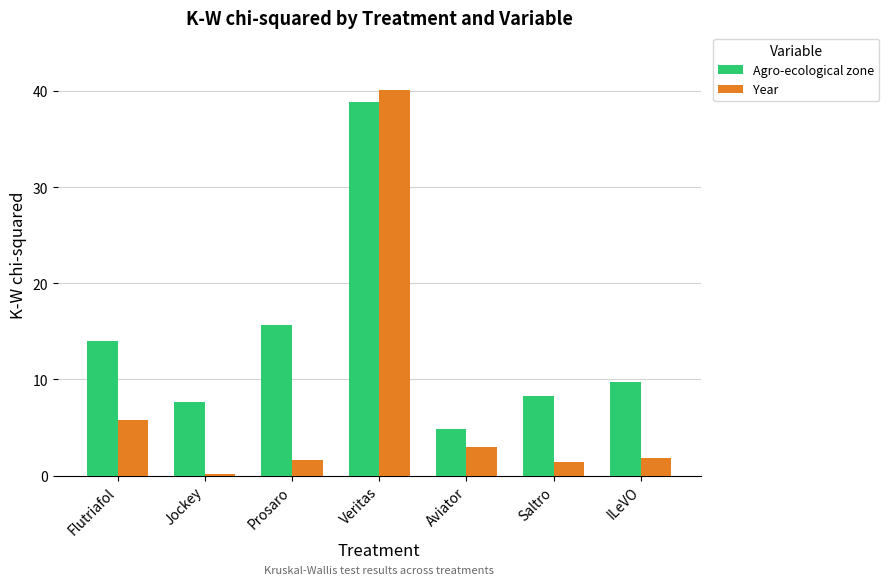

Is it true that Agro-ecological zone equals 6.9 at Prosaro?

False